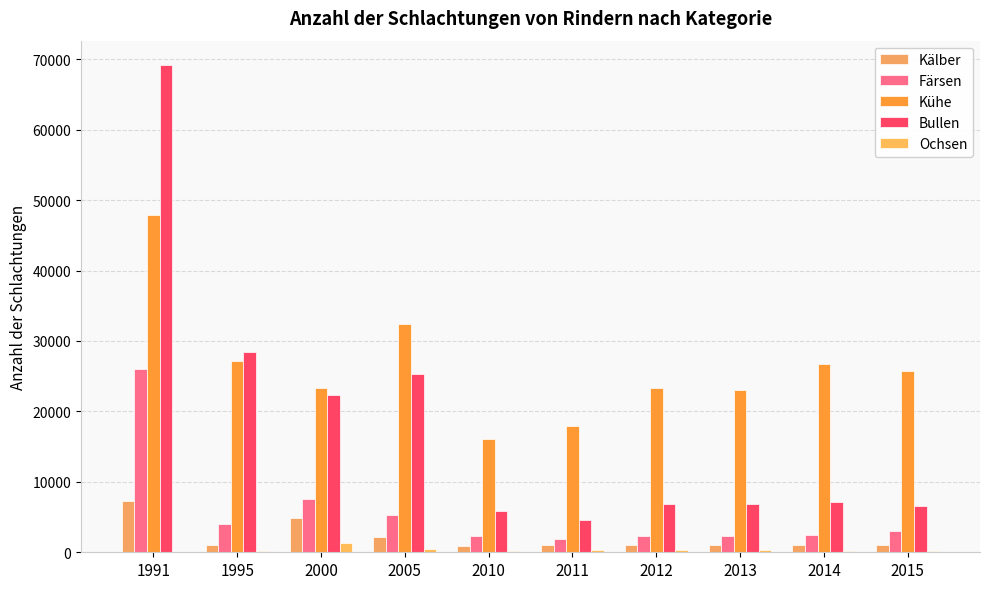

At 2010, list the series in order from largest to smallest.

Kühe, Bullen, Färsen, Kälber, Ochsen